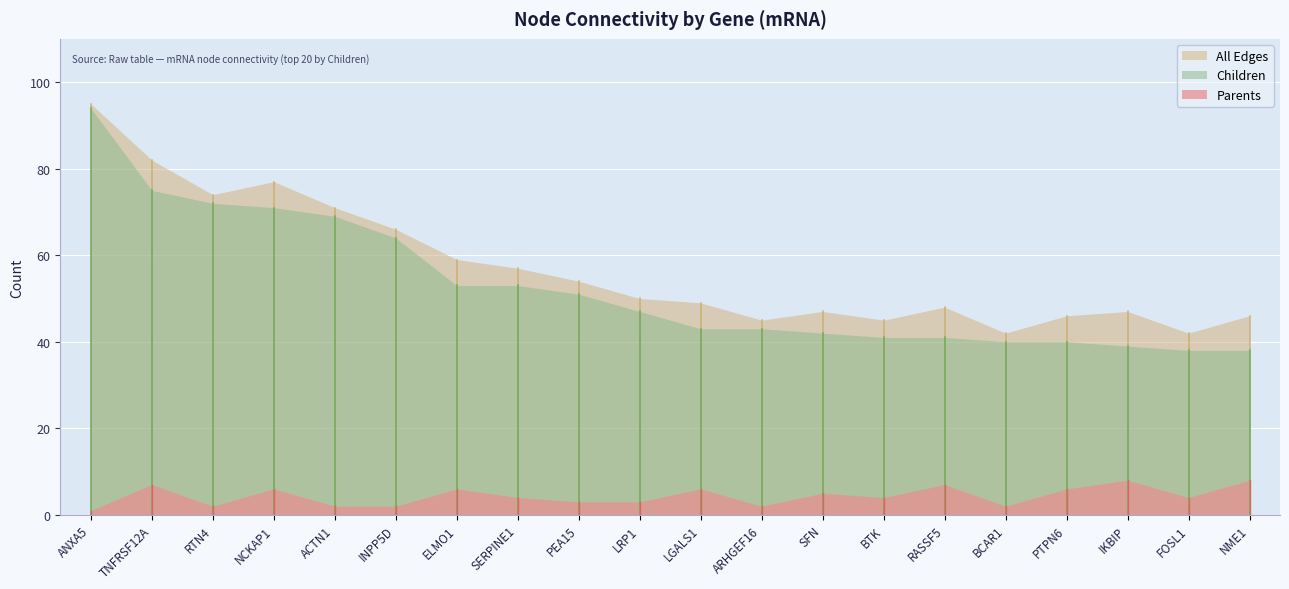

Reading left to right, list all the values displayed in this chart.

Children: ANXA5=94	TNFRSF12A=75	RTN4=72	NCKAP1=71	ACTN1=69	INPP5D=64	ELMO1=53	SERPINE1=53	PEA15=51	LRP1=47	LGALS1=43	ARHGEF16=43	SFN=42	BTK=41	RASSF5=41	BCAR1=40	PTPN6=40	IKBIP=39	FOSL1=38	NME1=38
All Edges: ANXA5=95	TNFRSF12A=82	RTN4=74	NCKAP1=77	ACTN1=71	INPP5D=66	ELMO1=59	SERPINE1=57	PEA15=54	LRP1=50	LGALS1=49	ARHGEF16=45	SFN=47	BTK=45	RASSF5=48	BCAR1=42	PTPN6=46	IKBIP=47	FOSL1=42	NME1=46
Parents: ANXA5=1	TNFRSF12A=7	RTN4=2	NCKAP1=6	ACTN1=2	INPP5D=2	ELMO1=6	SERPINE1=4	PEA15=3	LRP1=3	LGALS1=6	ARHGEF16=2	SFN=5	BTK=4	RASSF5=7	BCAR1=2	PTPN6=6	IKBIP=8	FOSL1=4	NME1=8